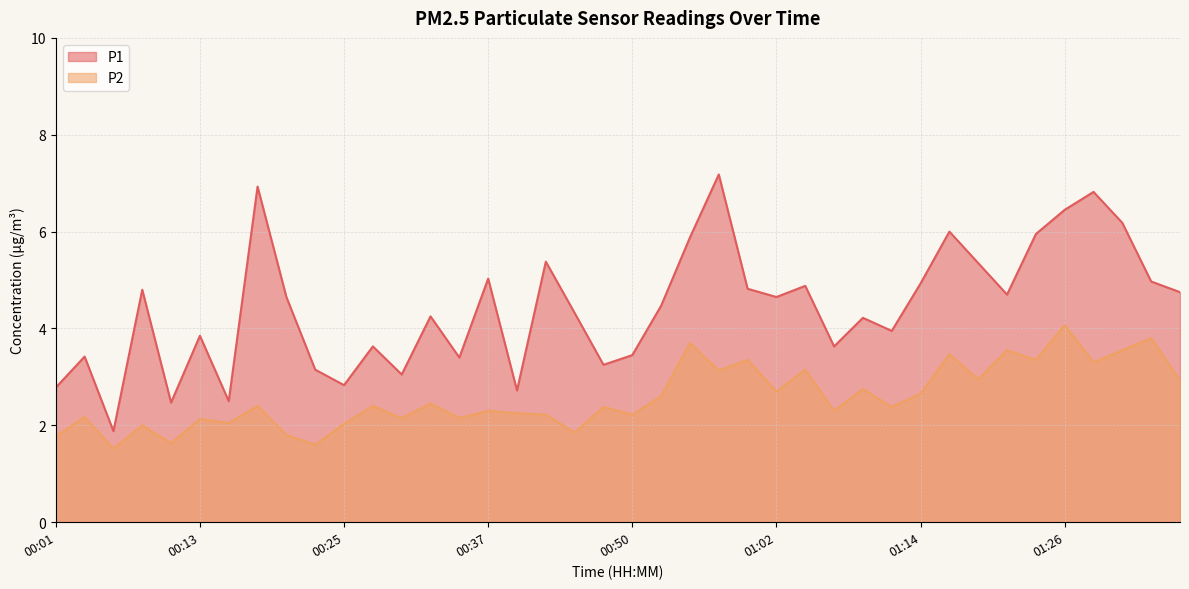

Where does the P1 series first go above 4?

00:08